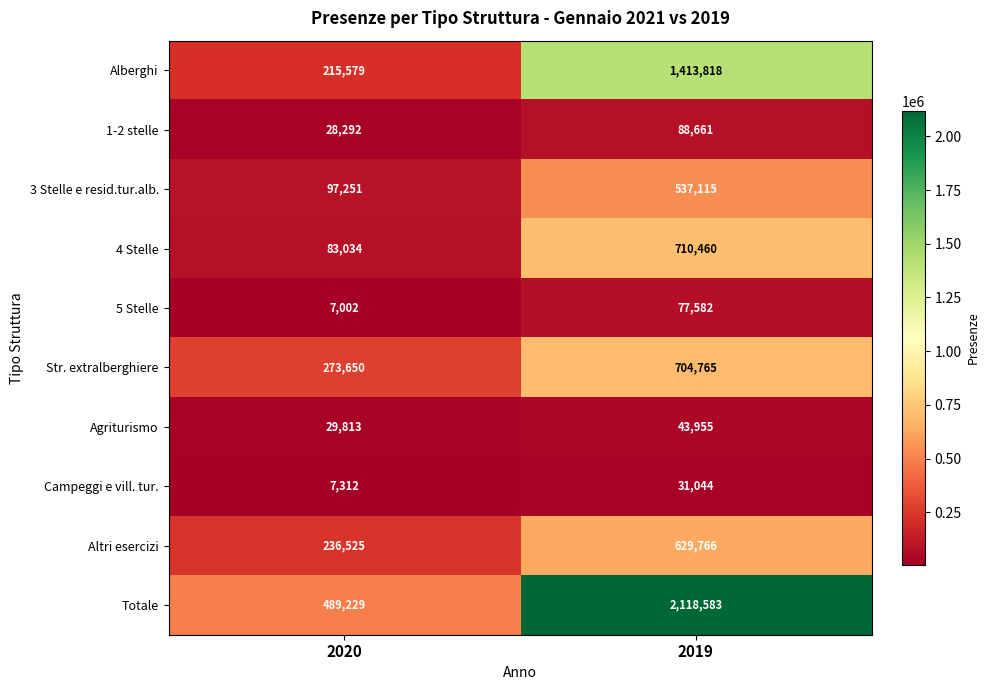

Where is 4 Stelle nearest to the value 396747?

2020